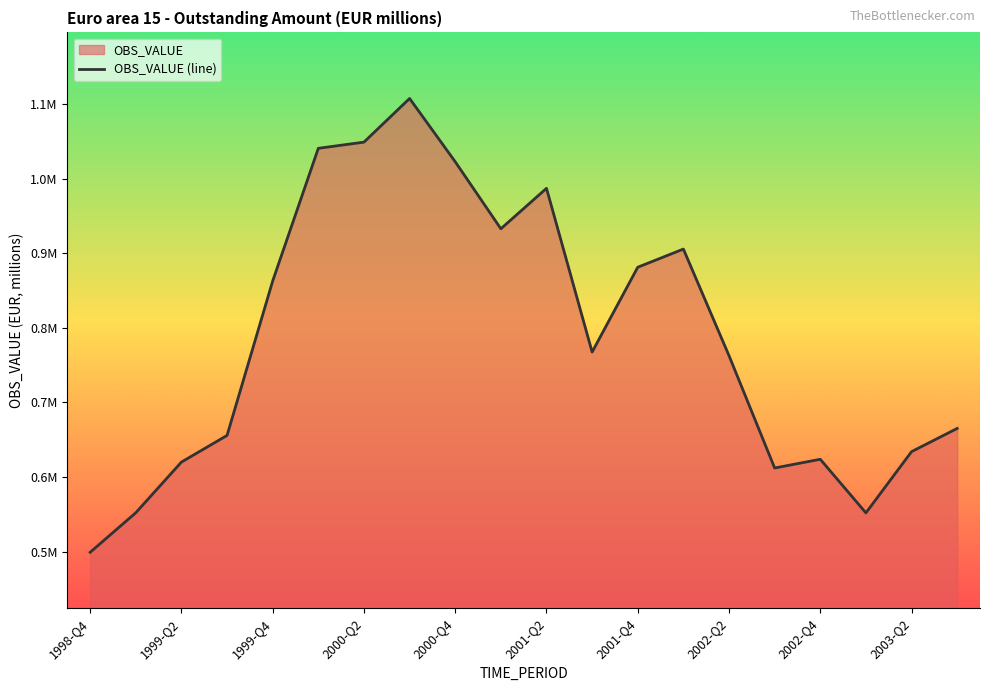

Which has a higher value, 12 or 13?

13